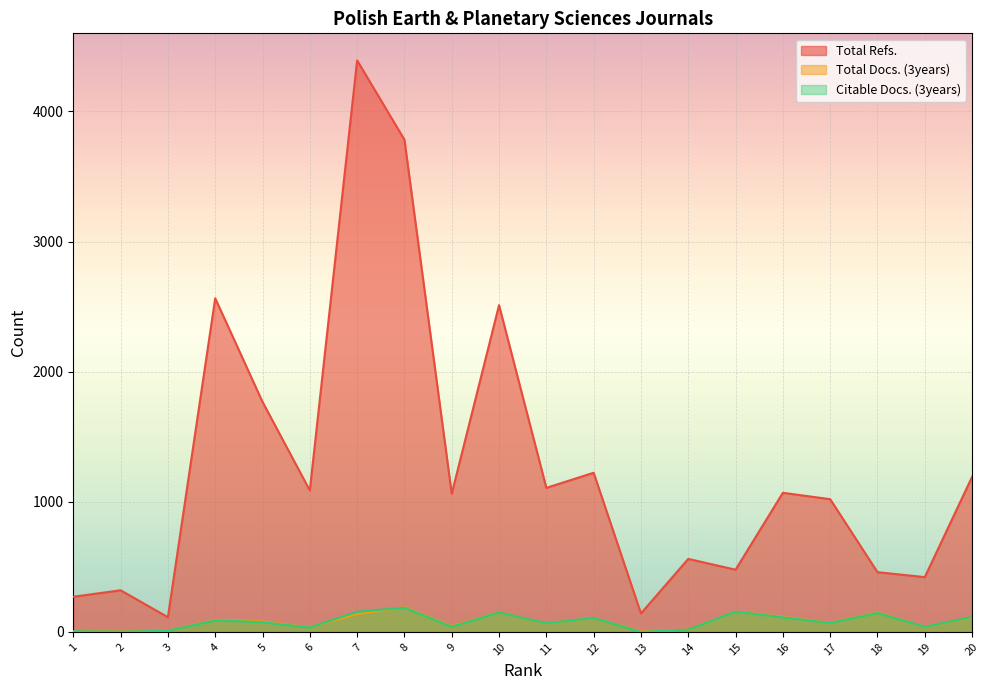

How many lines are shown in the chart?

3